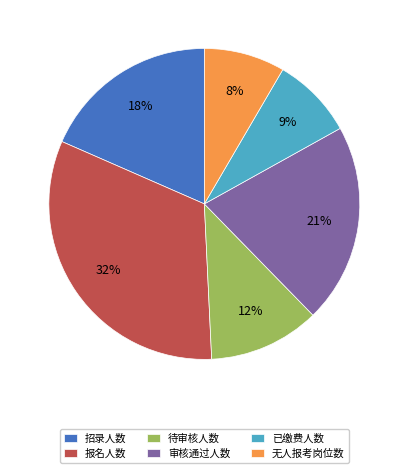

To the nearest percent, what portion does 无人报考岗位数 represent?

8%